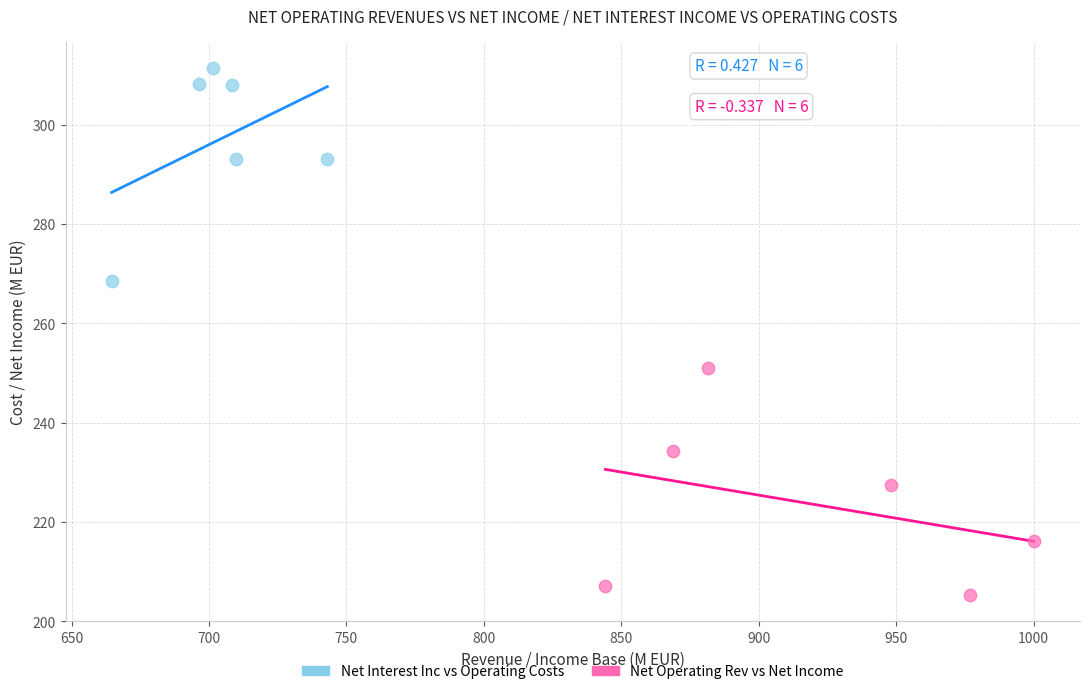

Which series reaches the minimum Y coordinate?

Net Operating Rev vs Net Income